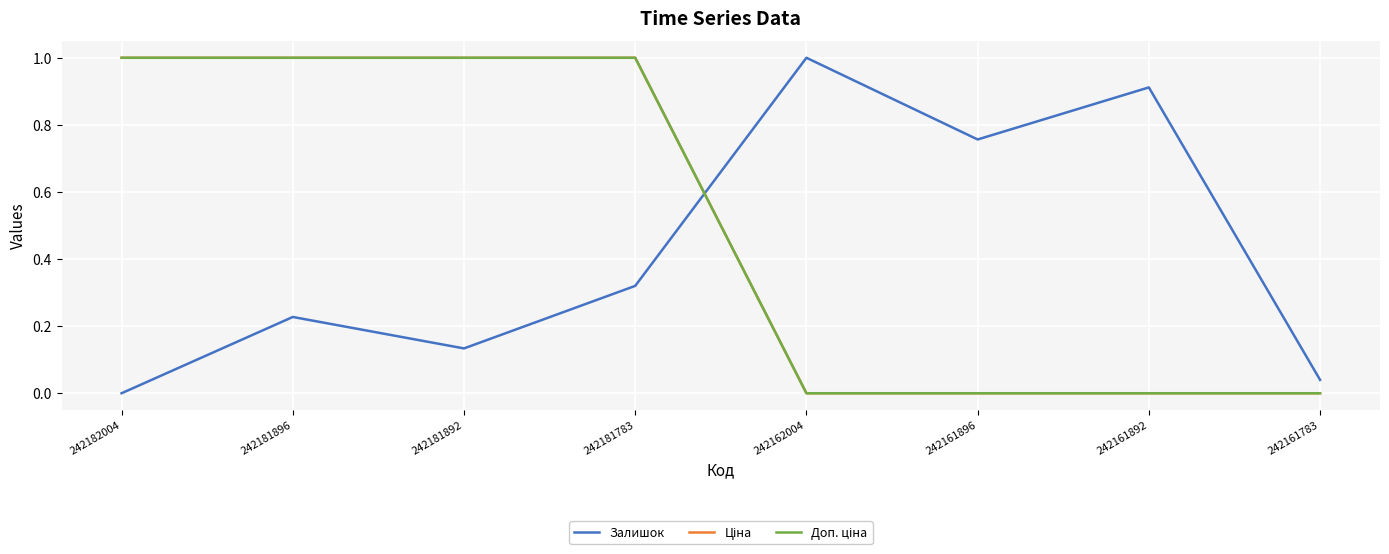

Which series changed the most between 242181892 and 242161892?

Ціна